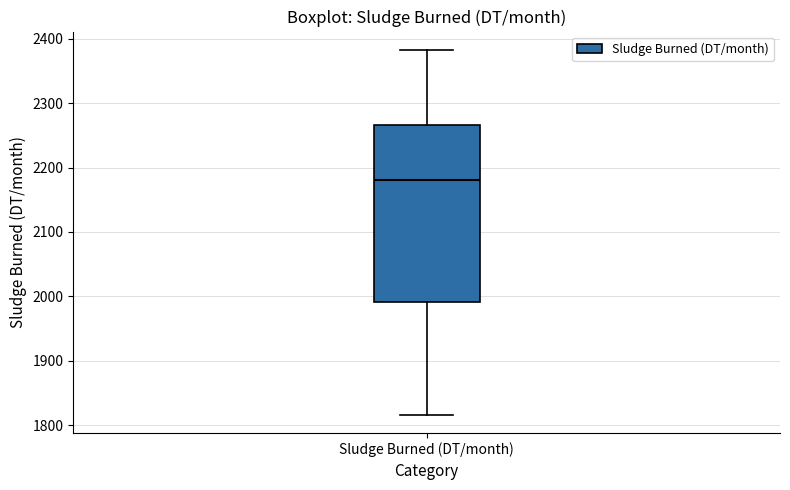

Where is the upper edge of the box for Sludge Burned (DT/month) on the y-axis? The values are not printed on the chart, so give them approximately, as read against the axis.

2270